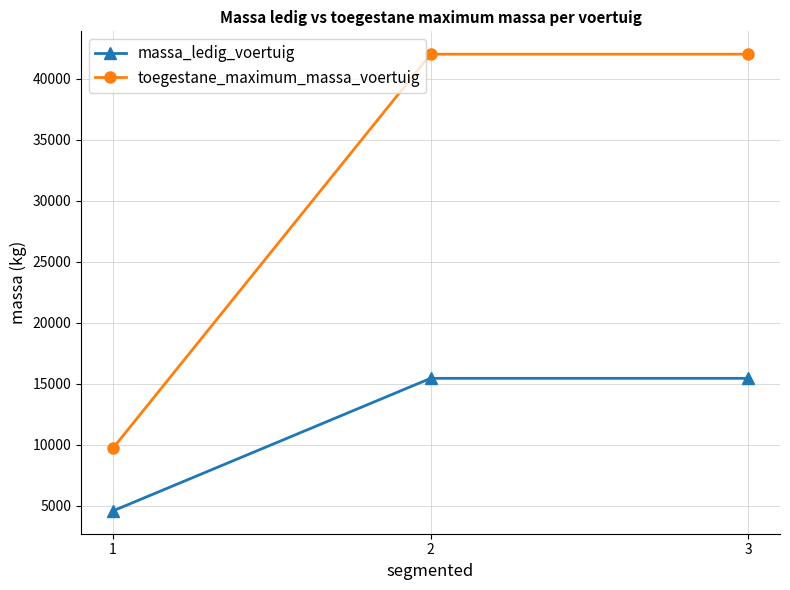

Which label corresponds to the smallest value in the chart?

1